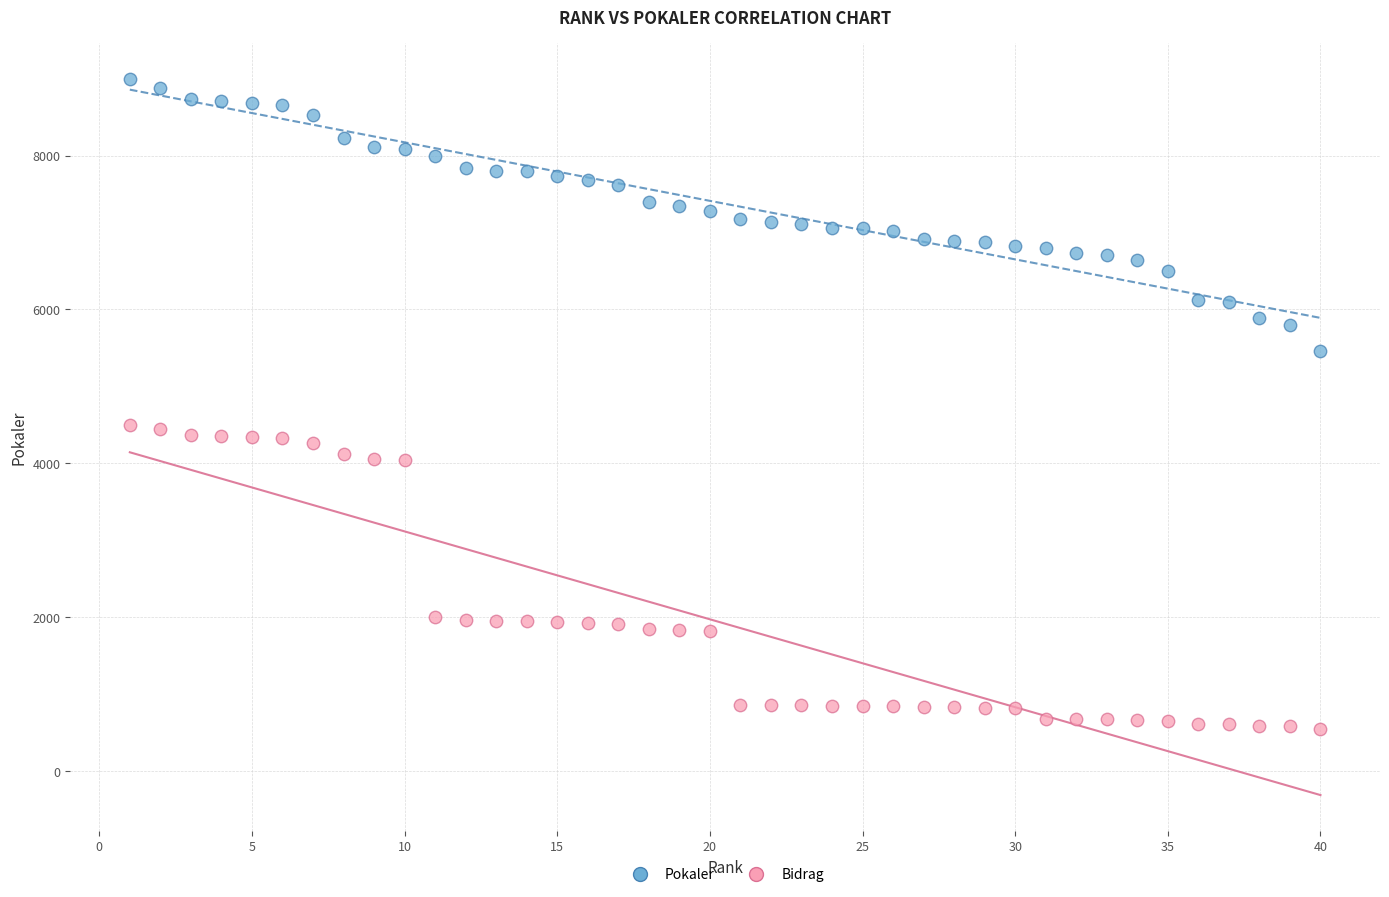

Across all data points, what is the range of Y values (max minus min)?

8455